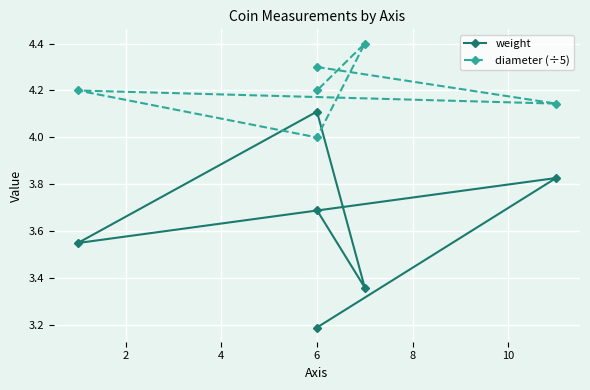

What is the maximum value for weight?

4.1